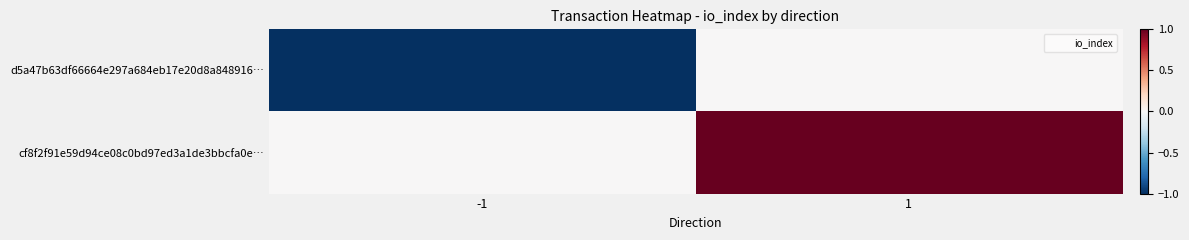

Which label corresponds to the largest value in the chart?

1